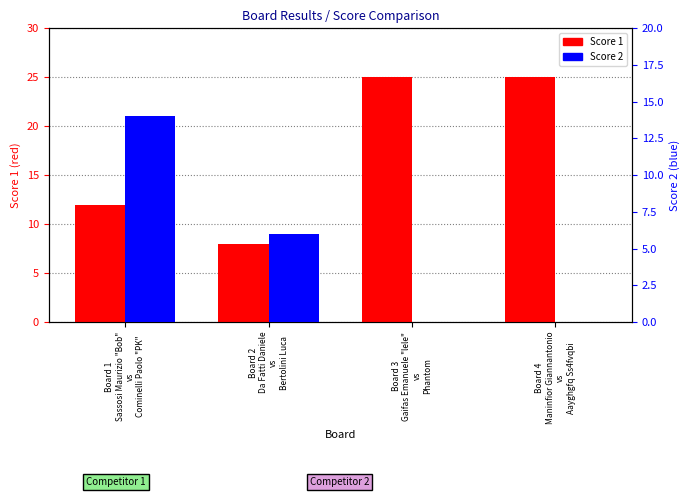

The value of Score 2 at Board 4
Maninfior Giannantonio
vs
Aayghgfq Ss4fvqbi is 5. True or false?

False